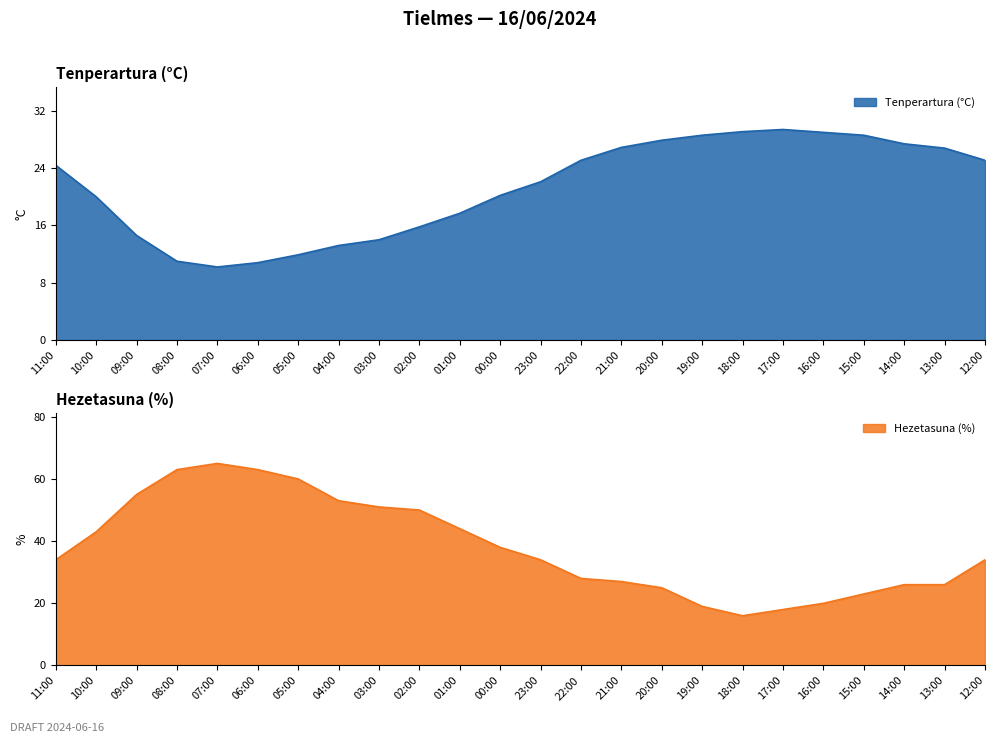

What is the sum of the Hezetasuna (%) values at 08:00 and 13:00?

89